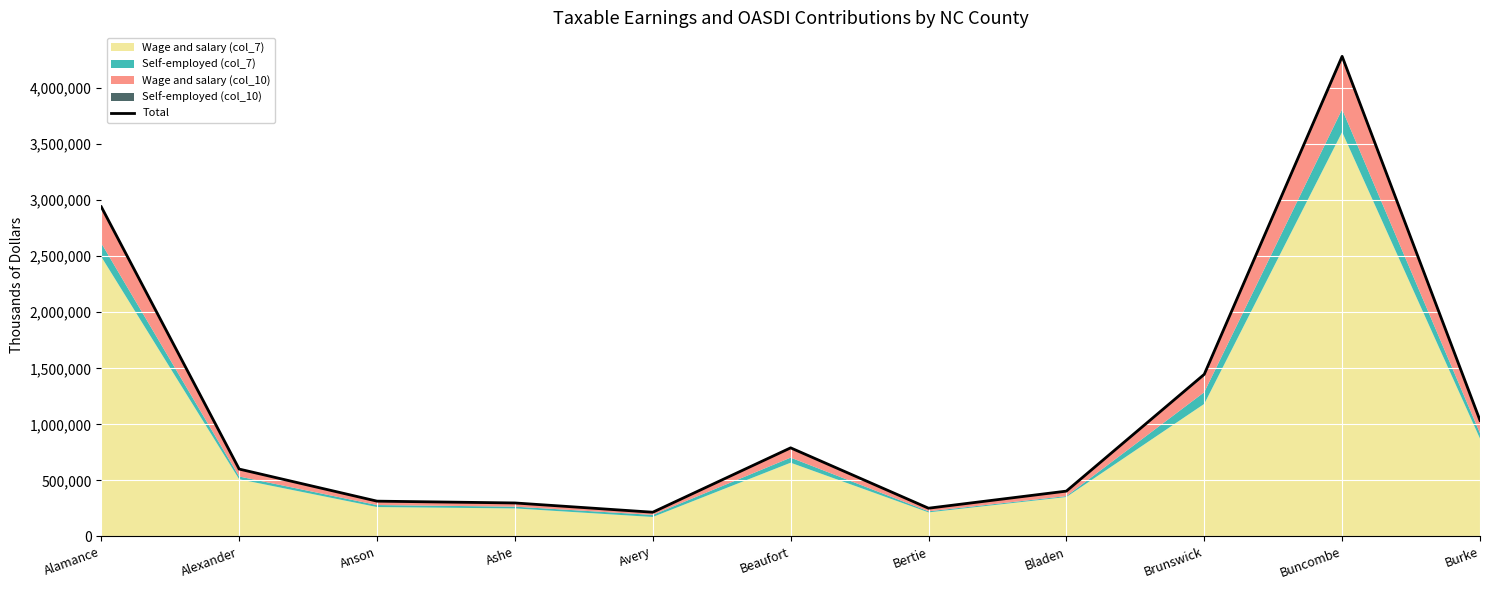

At which category does the chart reach its peak across all series?

Buncombe